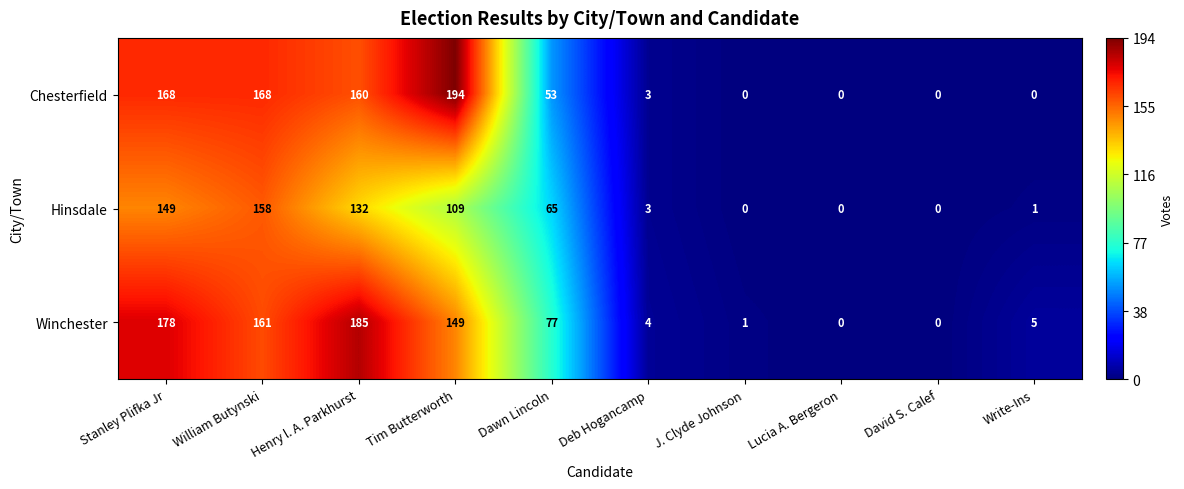

What is the sum of the Hinsdale values at William Butynski and J. Clyde Johnson?

158